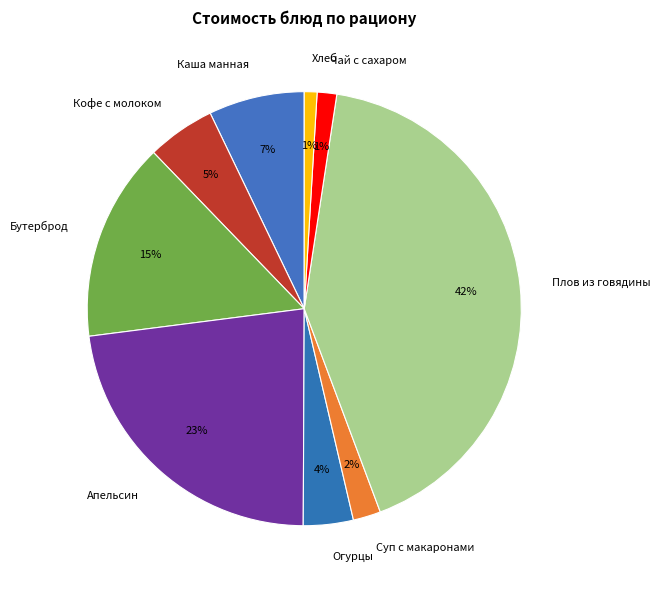

Is the sum of Каша манная and Огурцы greater than half?

No